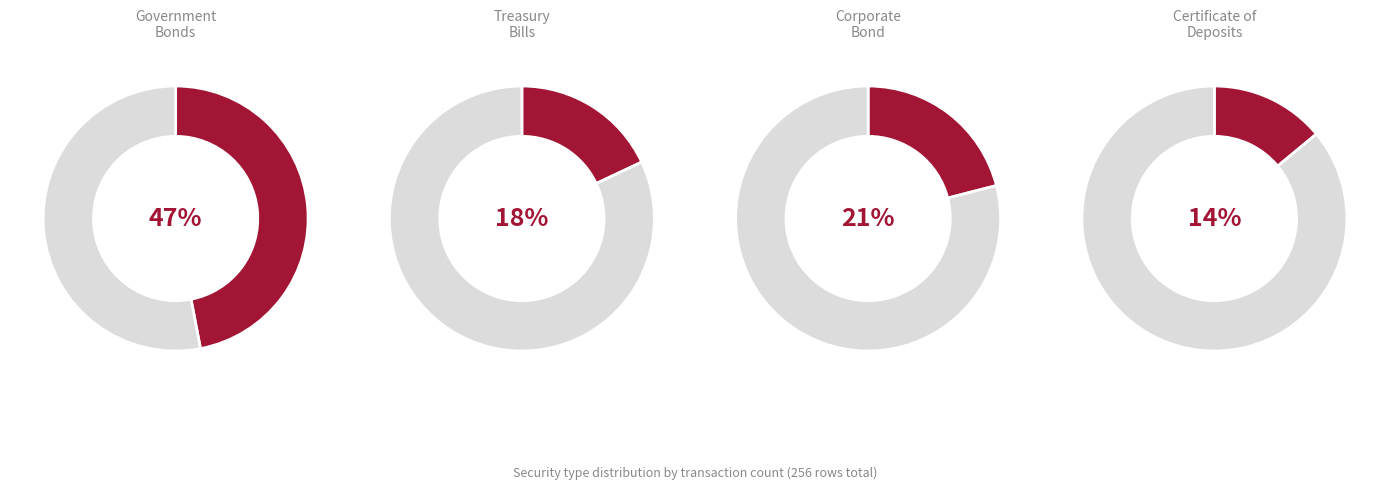

Is Corporate Bond the majority of the pie?

No